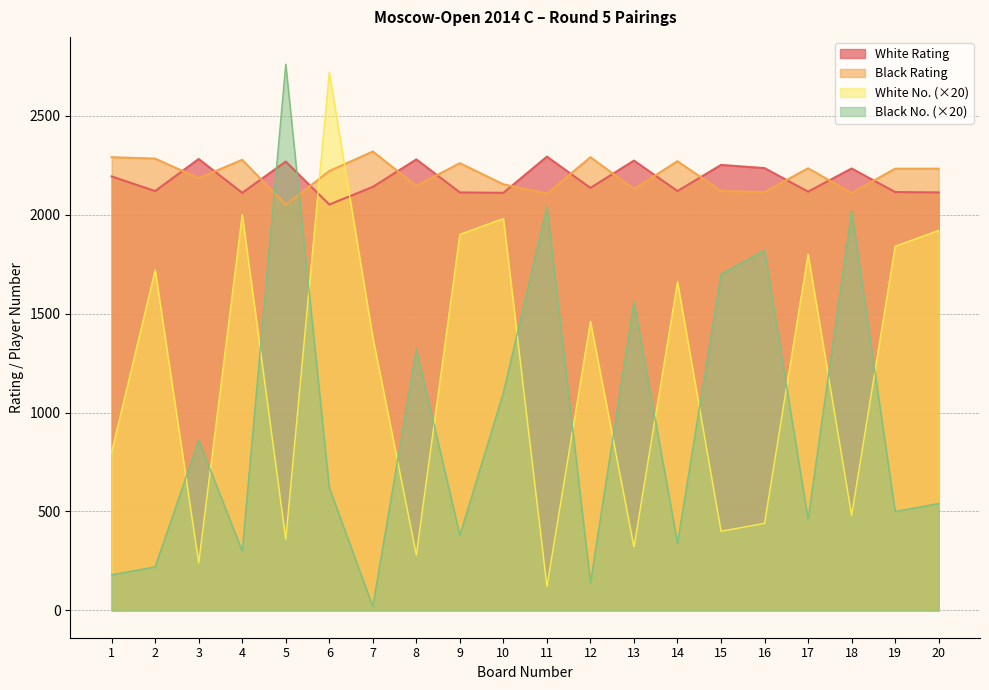

What is the difference between the White No. values at 20 and 7?

540